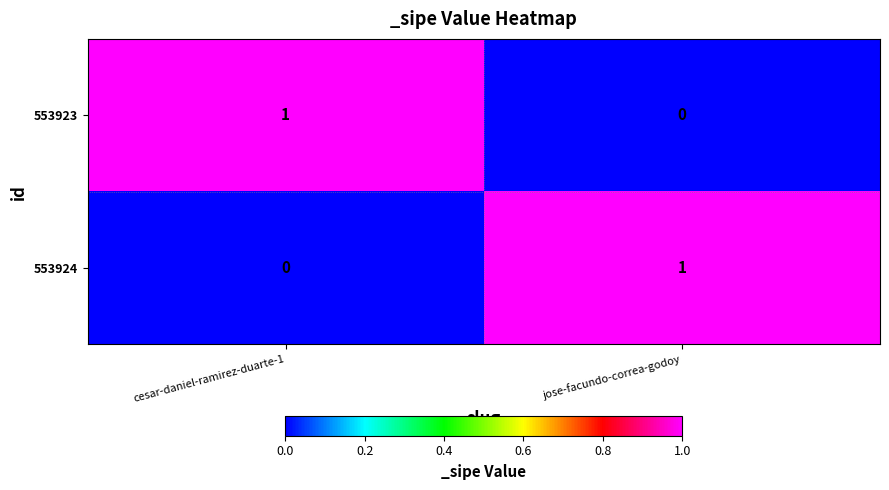

How many series are shown in this chart?

2